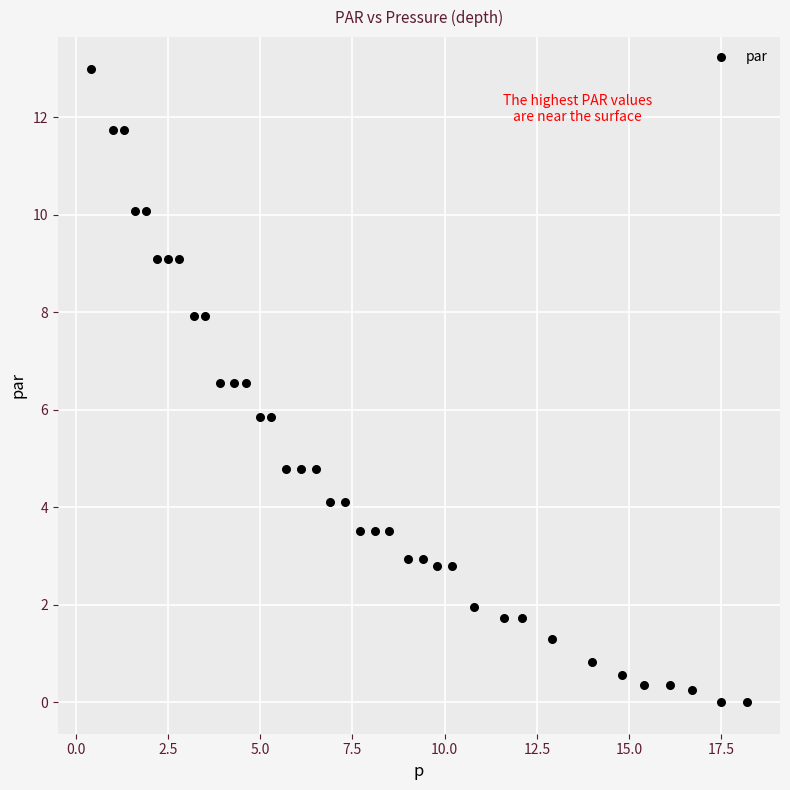

What is the range of X values (max minus min)?

17.8